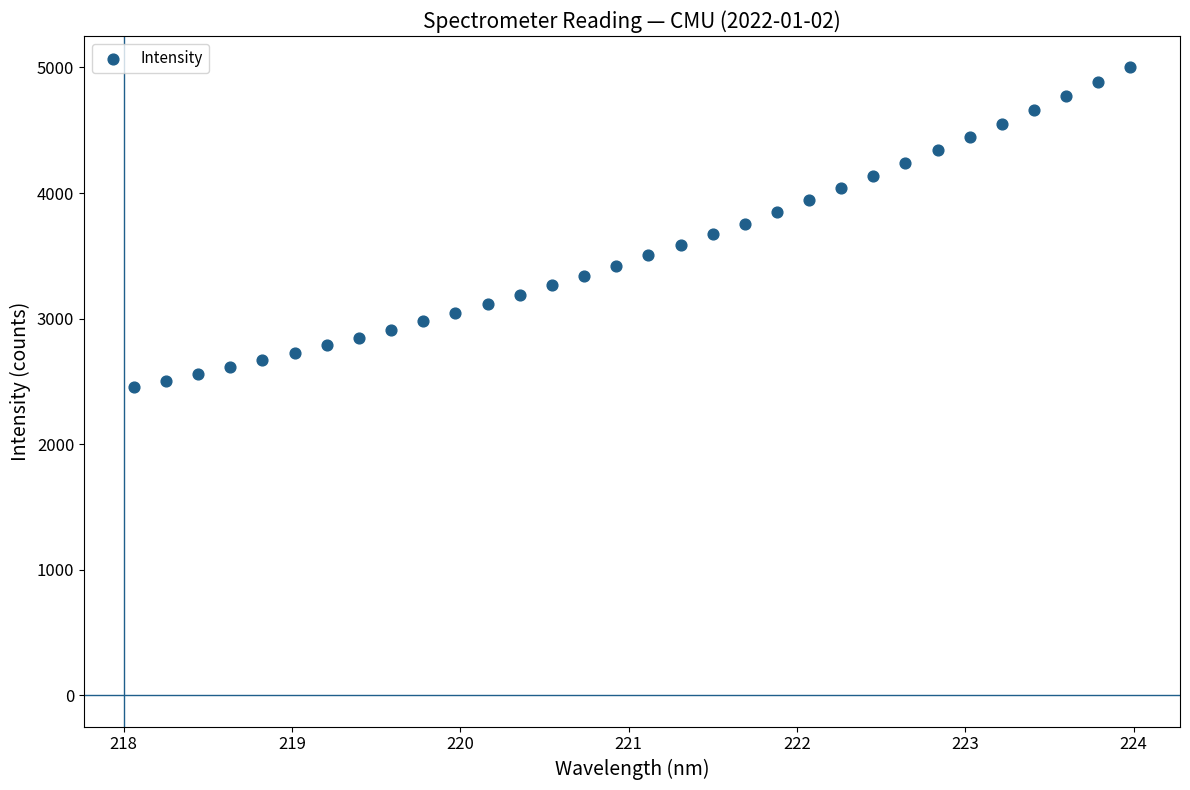

What is the range of X values (max minus min)?

5.9